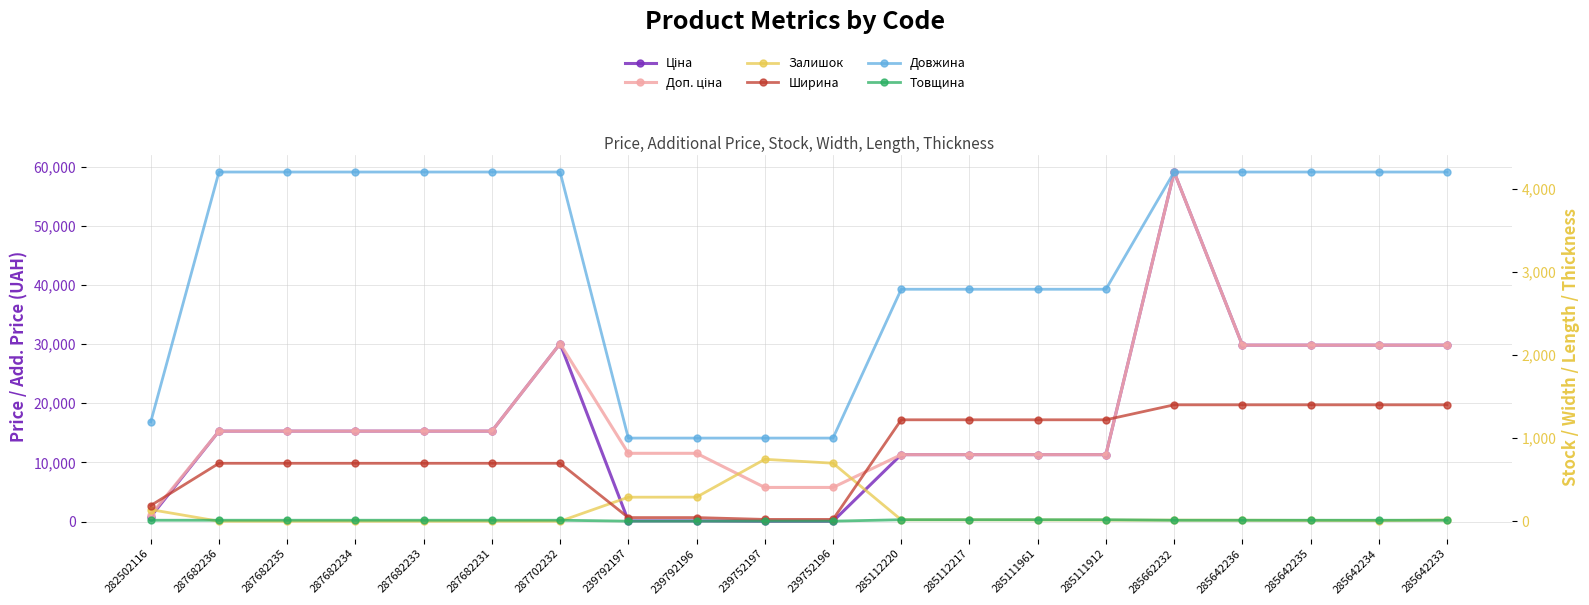

What are all the series names shown in the legend?

Ціна, Доп. ціна, Залишок, Ширина, Довжина, Товщина